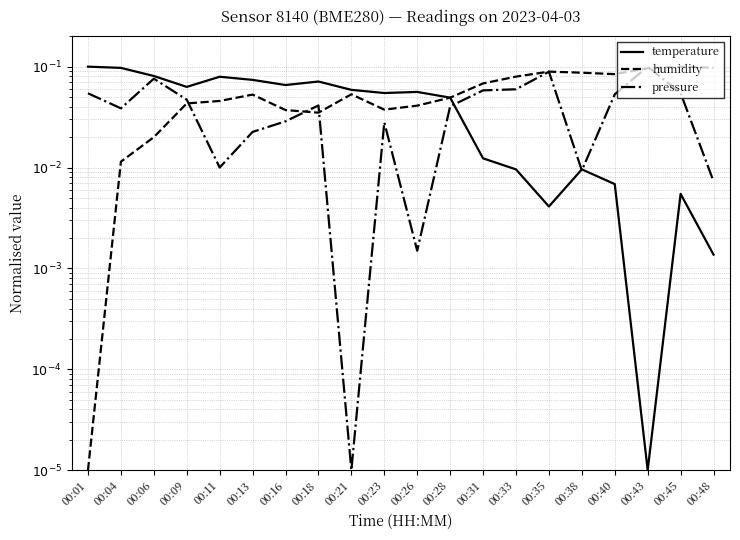

At which category is the sum across all series the highest?

00:43